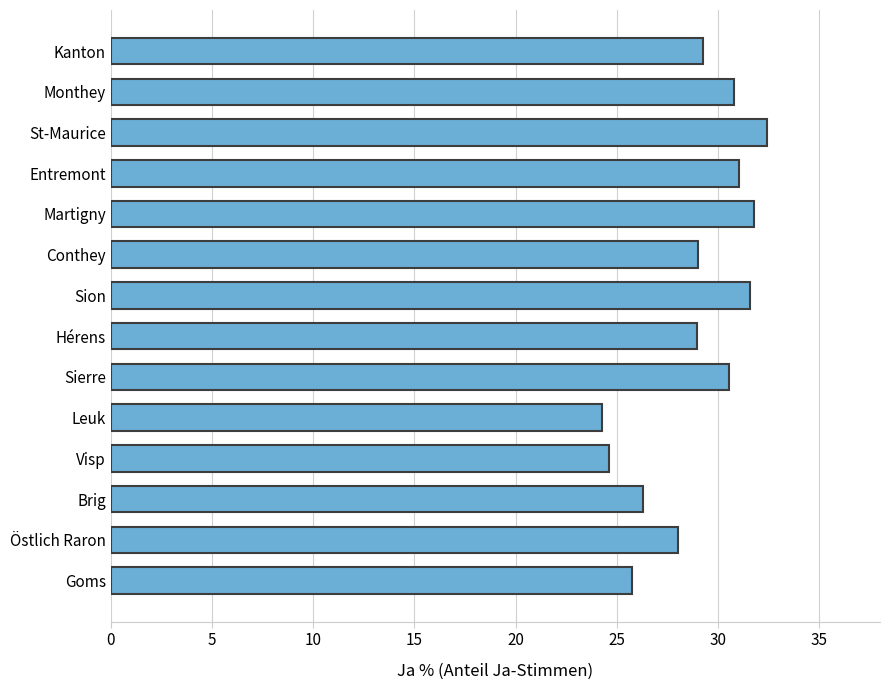

What is the difference between the second highest and second lowest values?

7.2